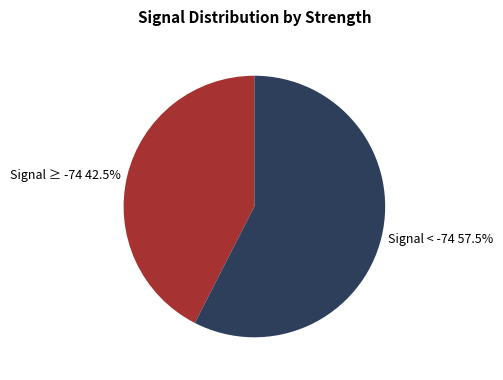

Approximately how many times larger is the value at Signal ≥ -74 compared to Signal < -74?

0.7